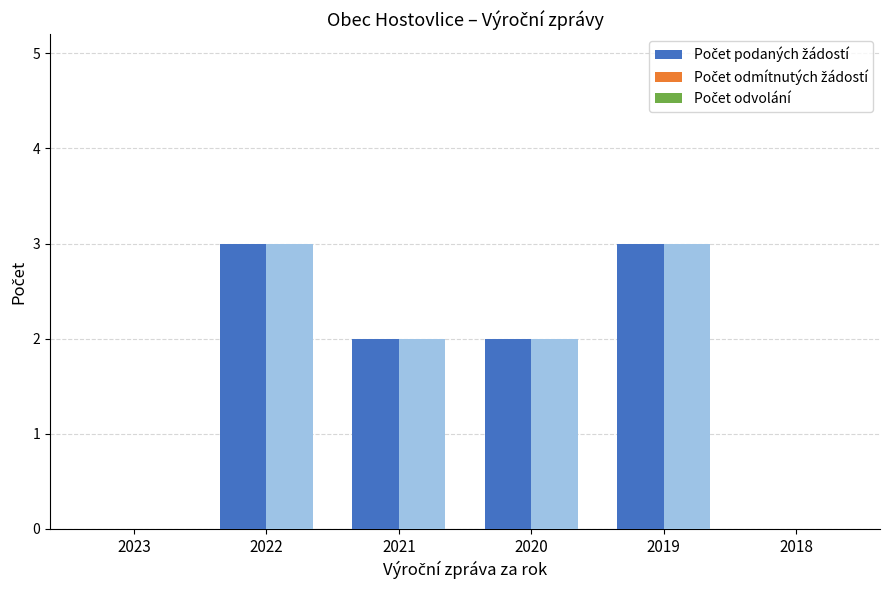

Is it true that Počet odmítnutých žádostí o informace equals 0 at 2023?

True